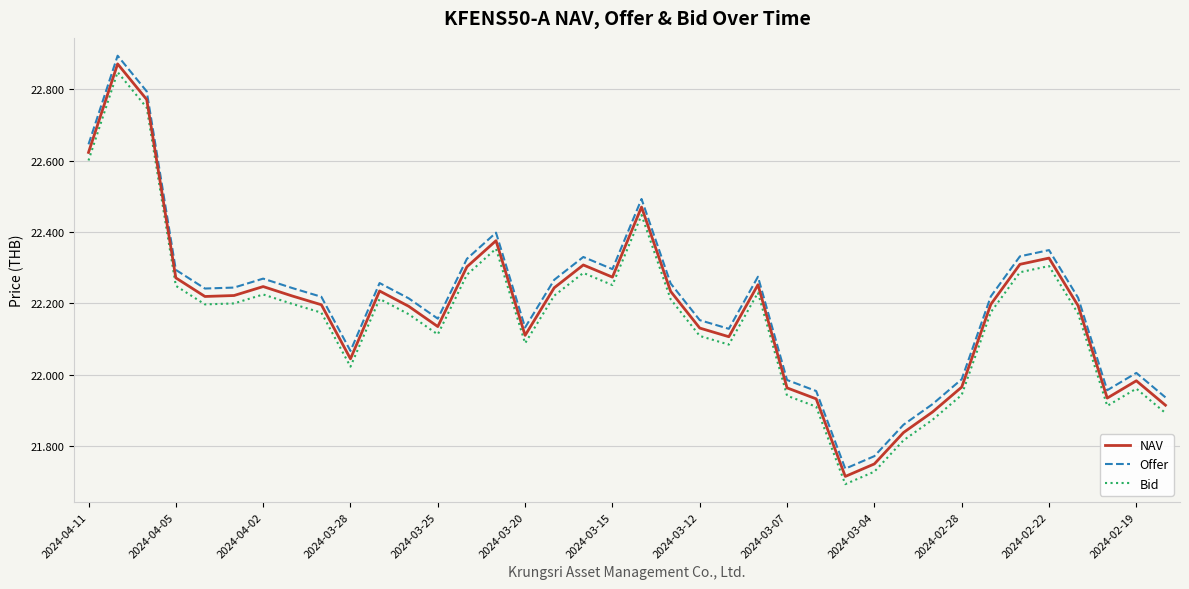

True or false: NAV and Bid cross at least once.

False